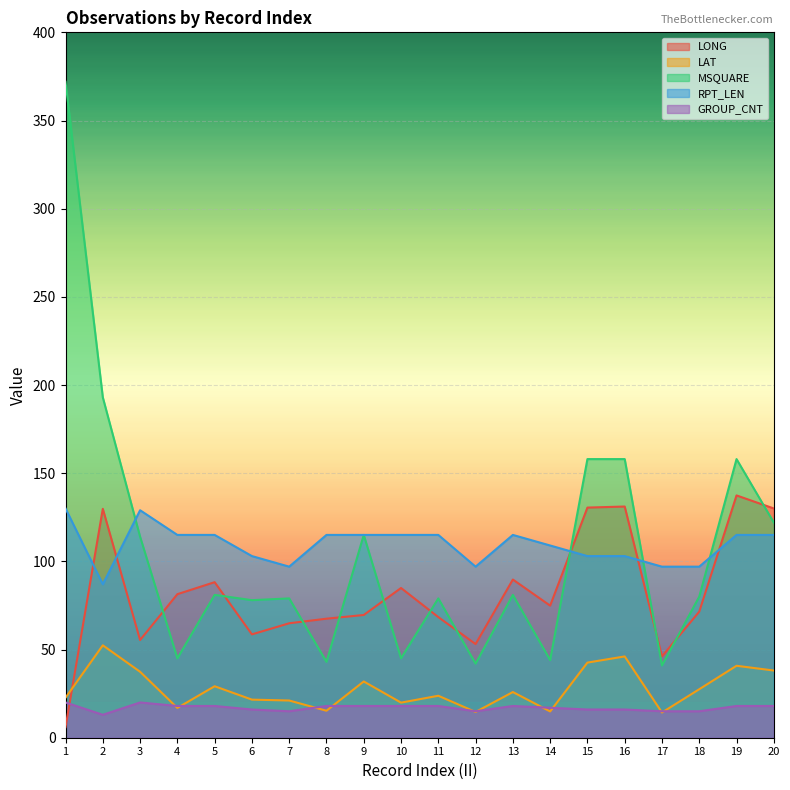

Reading right to left, list all the values displayed in this chart.

LONG: 130.0	137.4	71.5	46.1	131.1	130.5	74.9	89.7	53.1	68.4	84.9	69.6	67.5	64.9	58.6	88.2	81.4	55.4	129.8	6.0
LAT: 38.1	40.8	27.5	14.3	46.1	42.6	14.9	25.9	14.6	23.8	19.9	31.9	15.3	21.1	21.6	29.2	16.9	37.4	52.4	22.7
MSQUARE: 122.0	158.0	80.0	41.0	158.0	158.0	44.0	81.0	42.0	79.0	45.0	115.0	43.0	79.0	78.0	81.0	45.0	114.0	193.0	372.0
RPT_LEN: 115.0	115.0	97.0	97.0	103.0	103.0	109.0	115.0	97.0	115.0	115.0	115.0	115.0	97.0	103.0	115.0	115.0	129.0	87.0	130.0
GROUP_CNT: 18.0	18.0	15.0	15.0	16.0	16.0	17.0	18.0	15.0	18.0	18.0	18.0	18.0	15.0	16.0	18.0	18.0	20.0	13.0	20.0